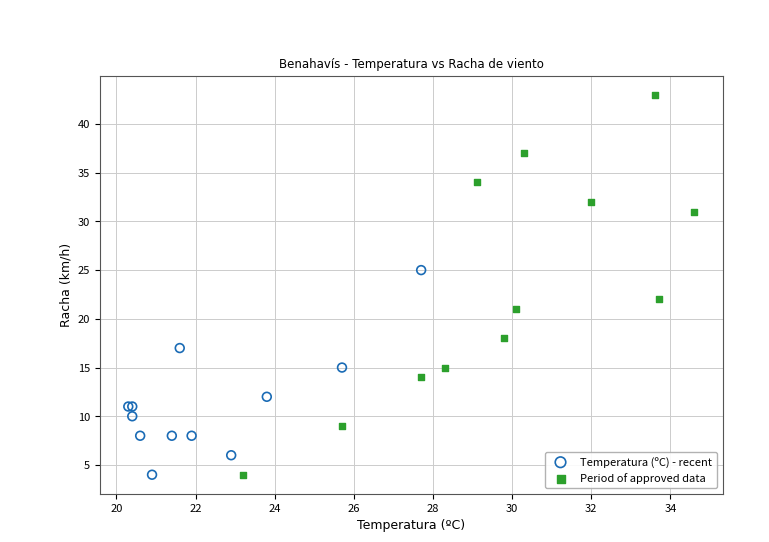

Which series has the largest Y range (max minus min)?

Period of approved data